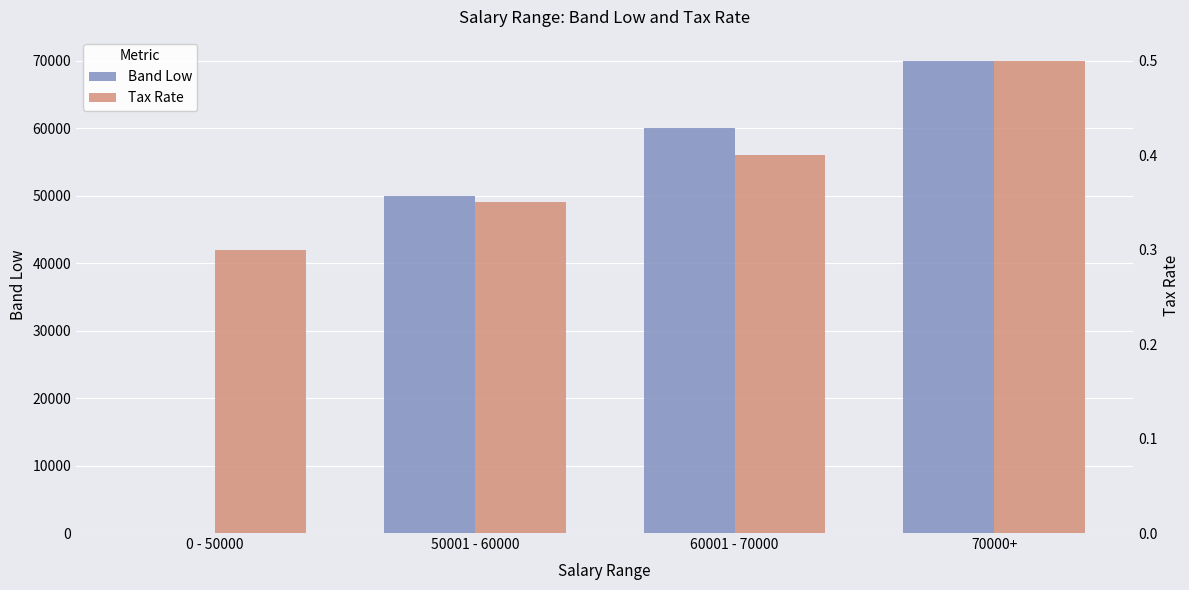

What is the label of the 1st bar from the right?

70000+